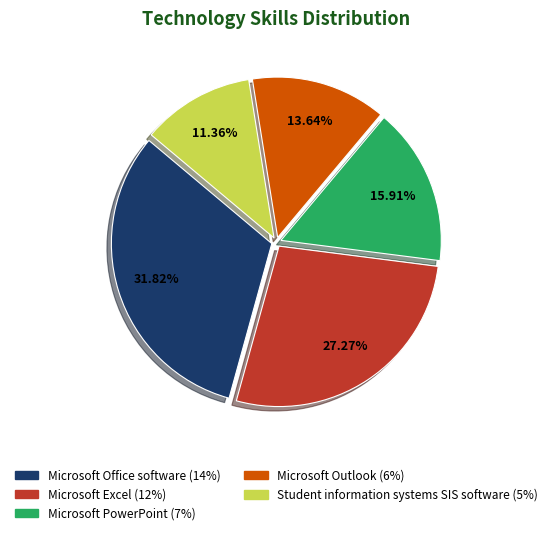

Is Microsoft Outlook the majority of the pie?

No